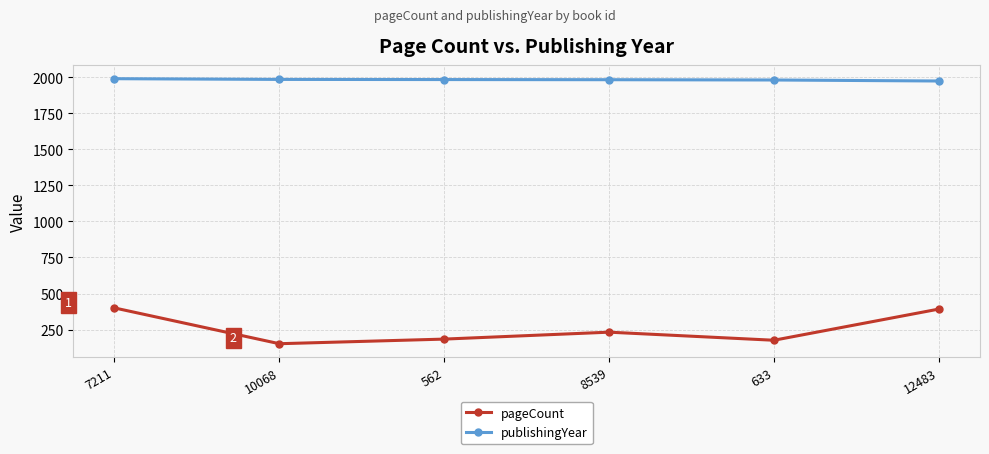

How many lines are shown in the chart?

2